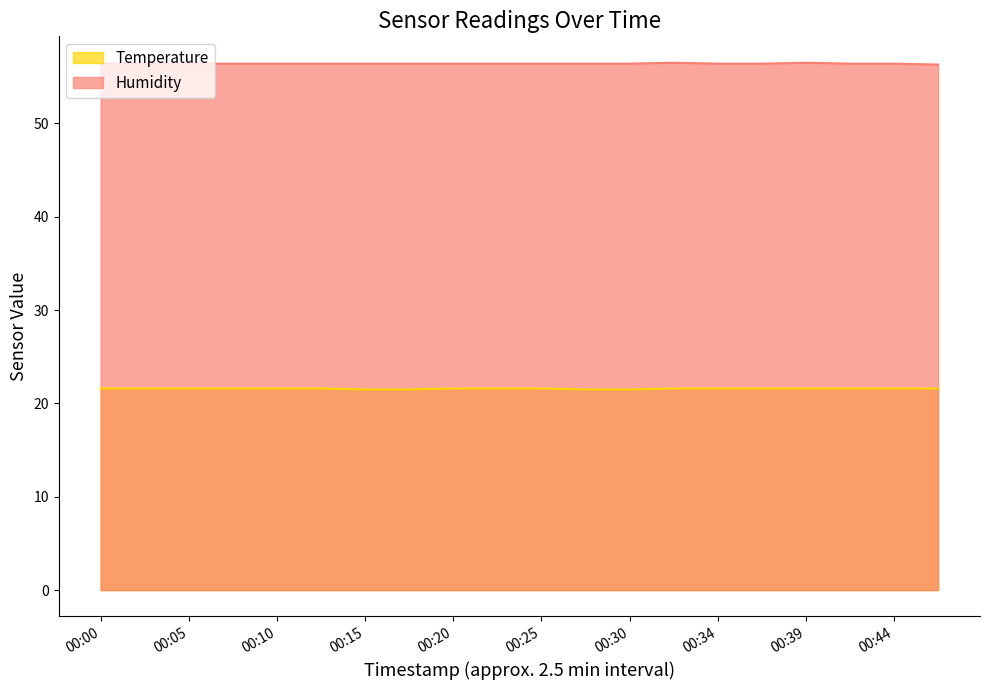

The value of Humidity at 00:13 is 20.7. True or false?

False